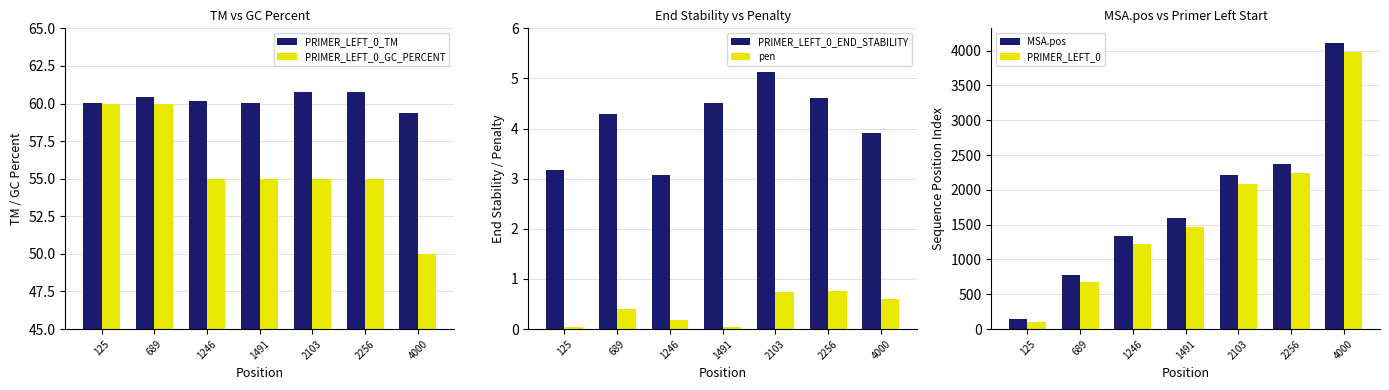

What is the difference between the maximum and minimum values in the PRIMER_LEFT_0_GC_PERCENT series?

10.0